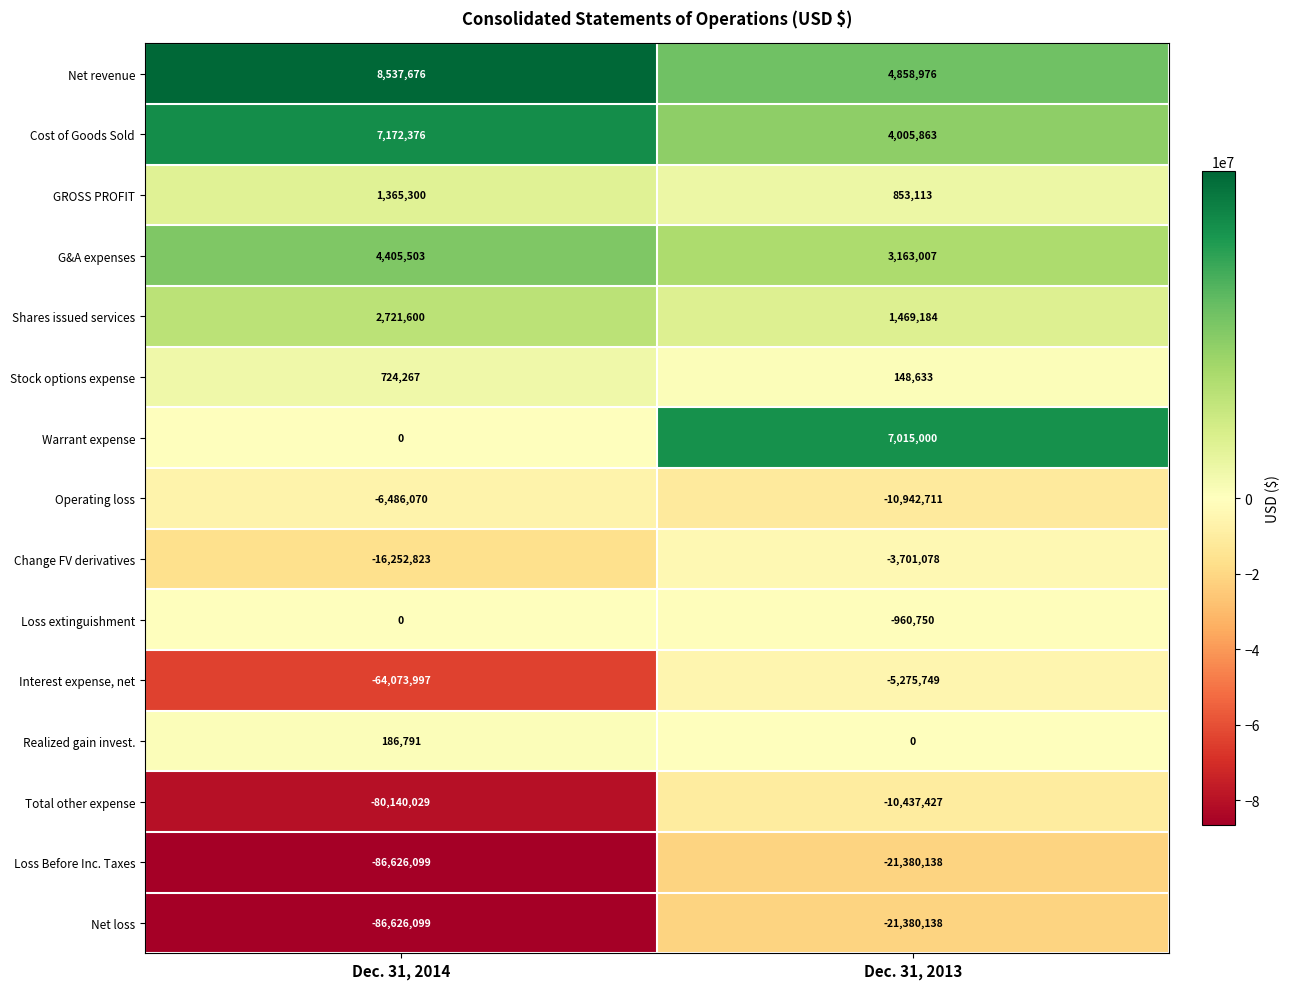

Reading left to right, transcribe all the data shown in this chart.

Net revenue: 8537676	4858976
Cost of Goods Sold: 7172376	4005863
GROSS PROFIT: 1365300	853113
G&A expenses: 4405503	3163007
Shares issued services: 2721600	1469184
Stock options expense: 724267	148633
Warrant expense: 0	7015000
Operating loss: -6486070	-10942711
Change FV derivatives: -16252823	-3701078
Loss extinguishment: 0	-960750
Interest expense, net: -64073997	-5275749
Realized gain invest.: 186791	0
Total other expense: -80140029	-10437427
Loss Before Inc. Taxes: -86626099	-21380138
Net loss: -86626099	-21380138